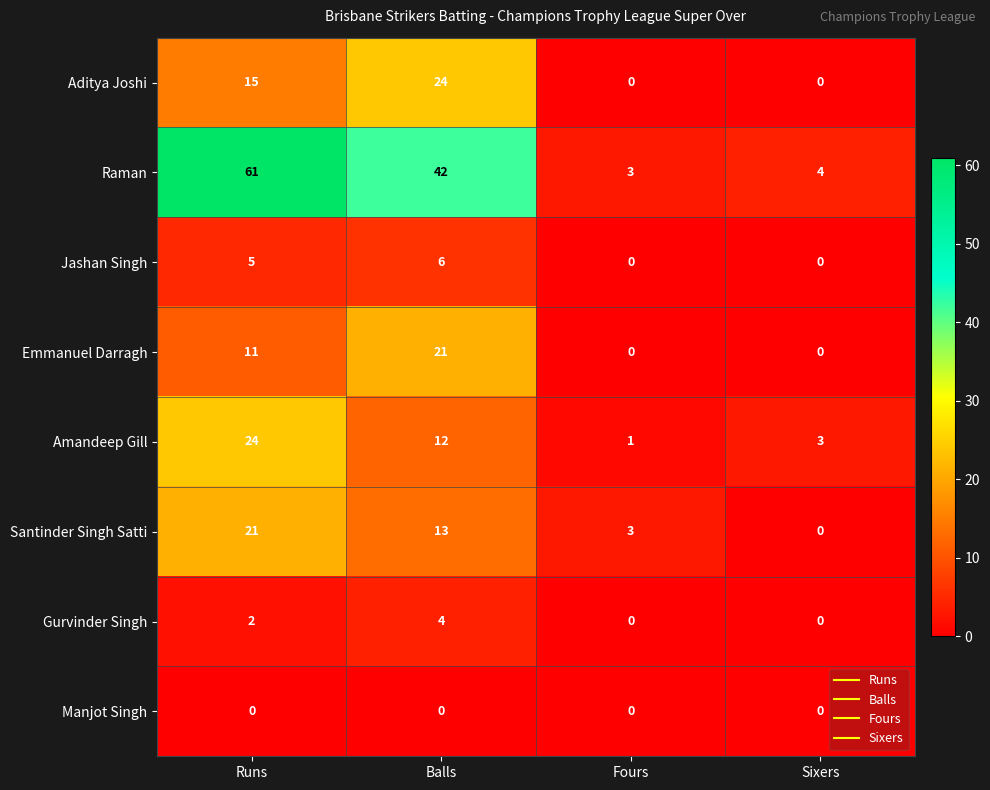

Which series has the largest range (max minus min)?

Raman